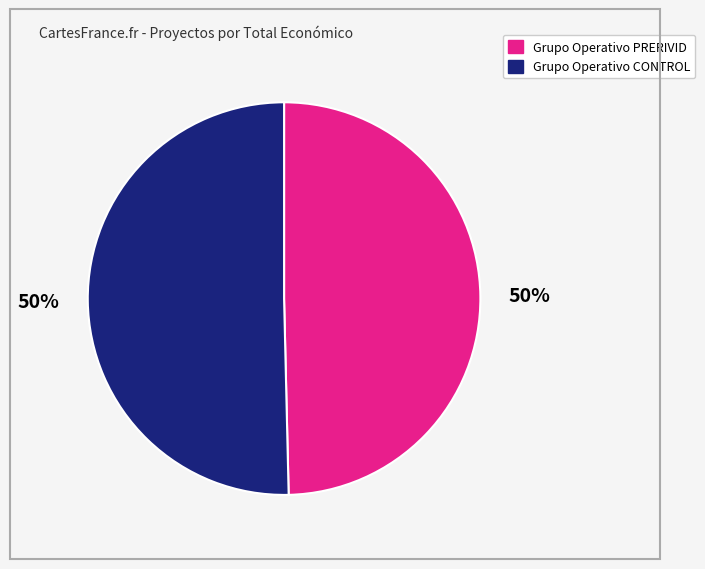

To the nearest percent, what portion does Grupo Operativo PRERIVID represent?

50%